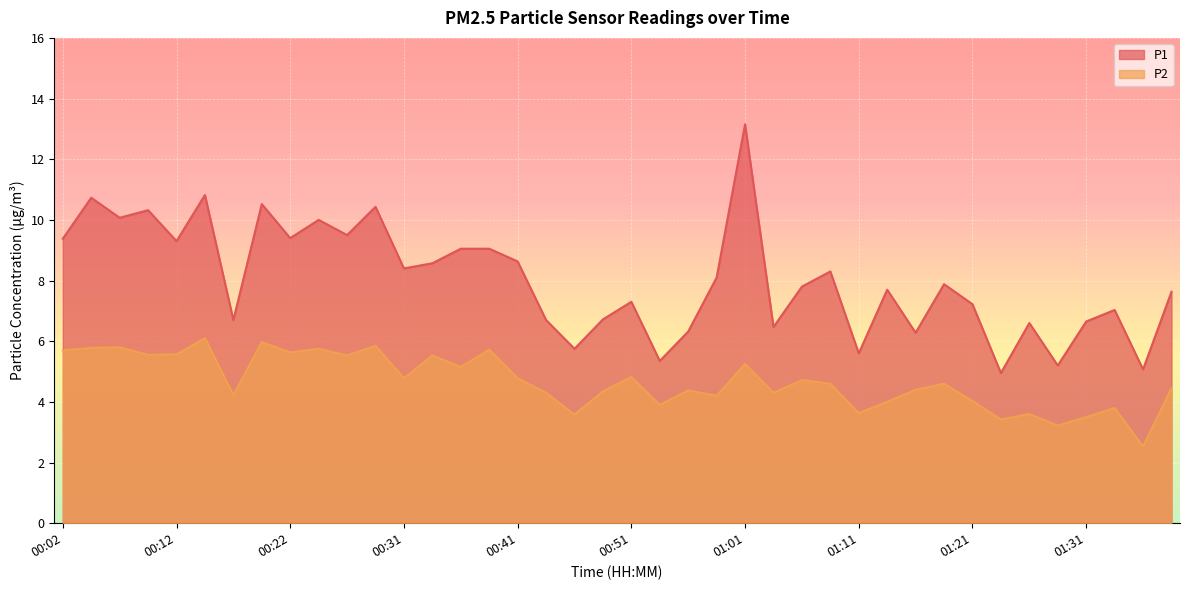

Which category has the highest value in the P1 series?

01:01